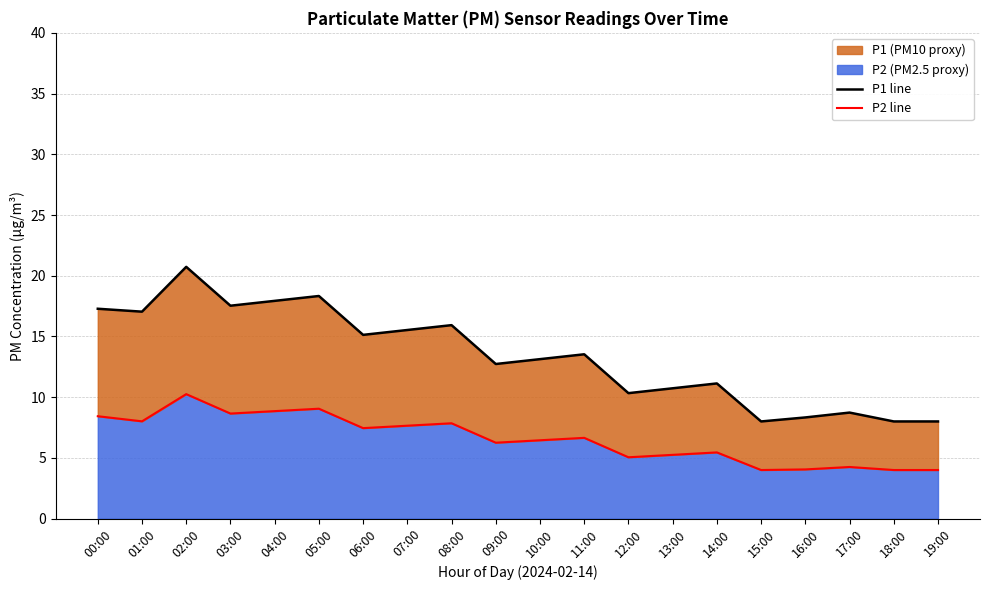

What position from the left is 00:00?

1